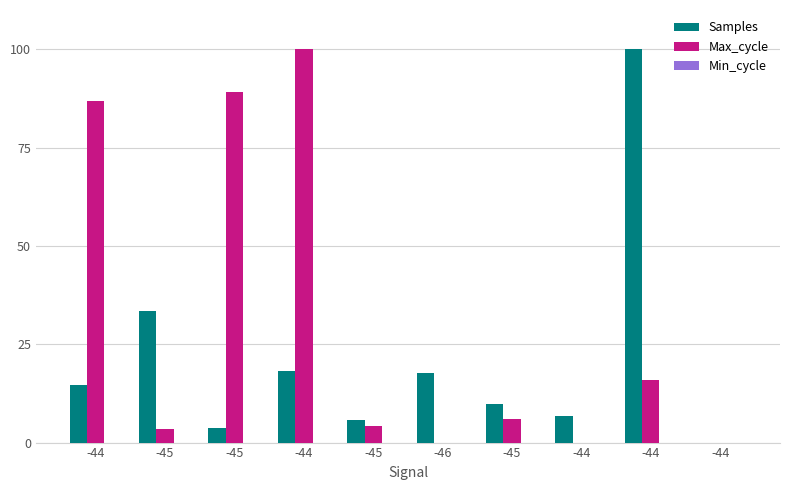

How many data points does each series have?

10